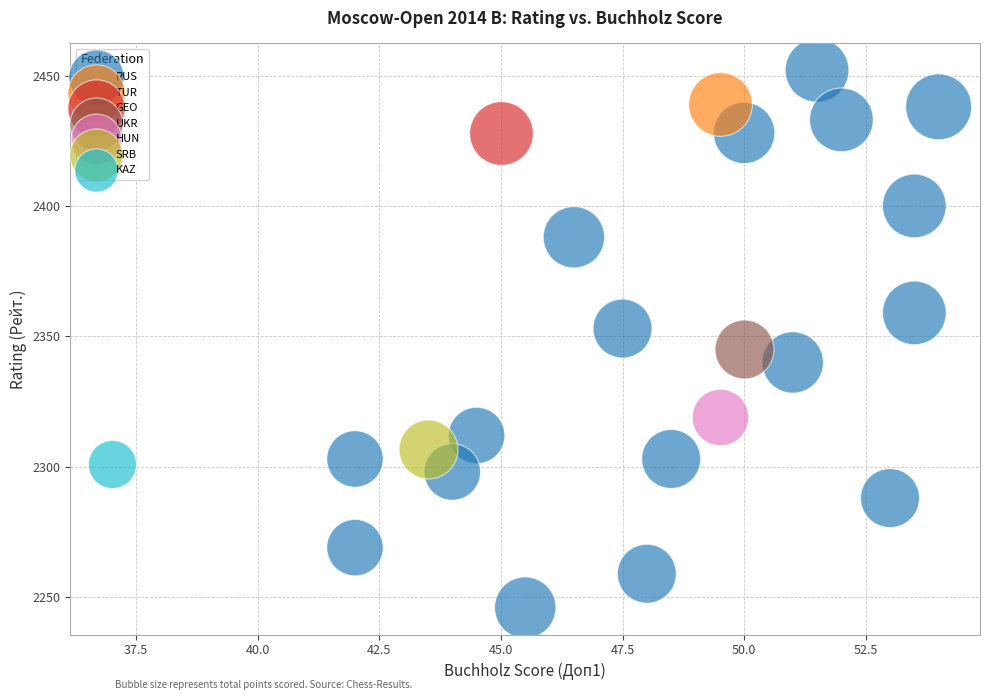

What are all the series names shown in the legend?

RUS, TUR, GEO, UKR, HUN, SRB, KAZ